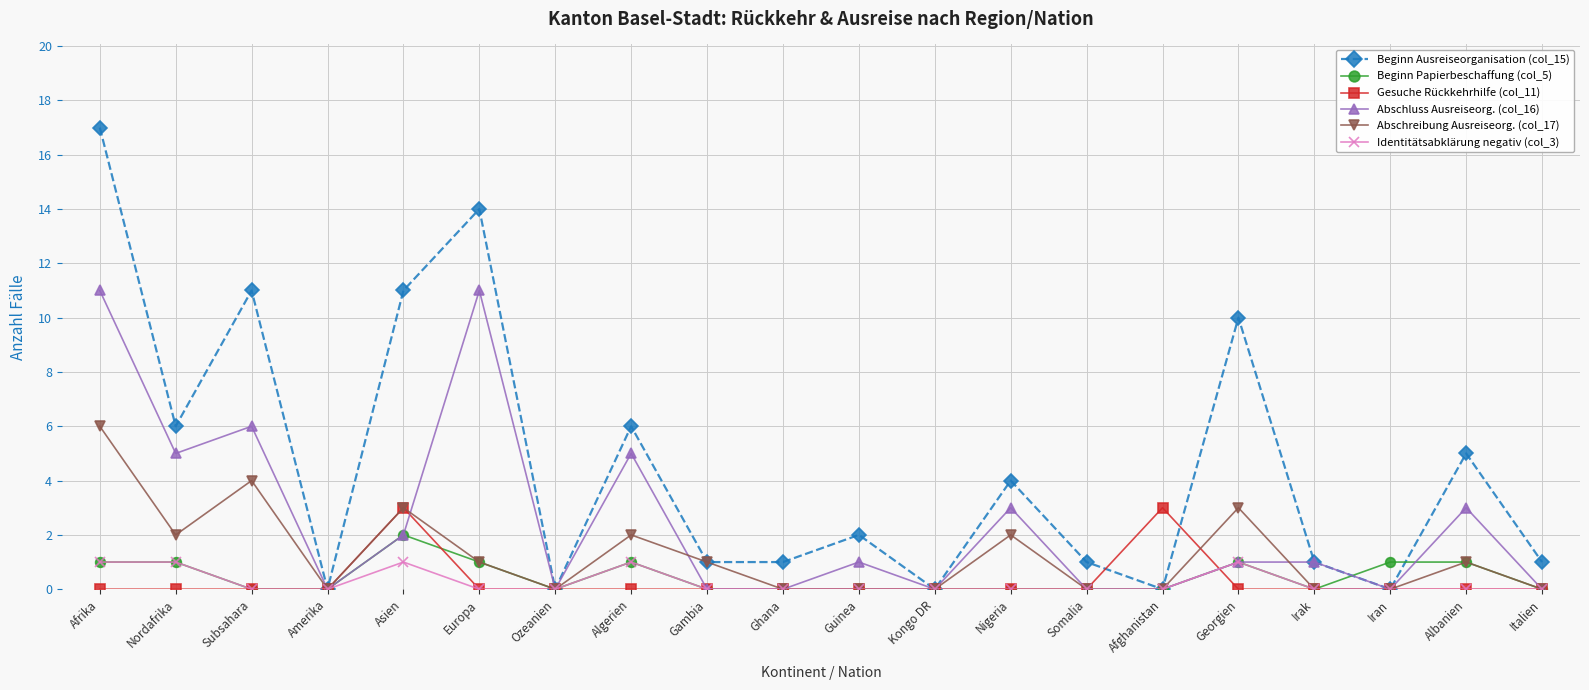

What is the total value across all series at Afghanistan?

3